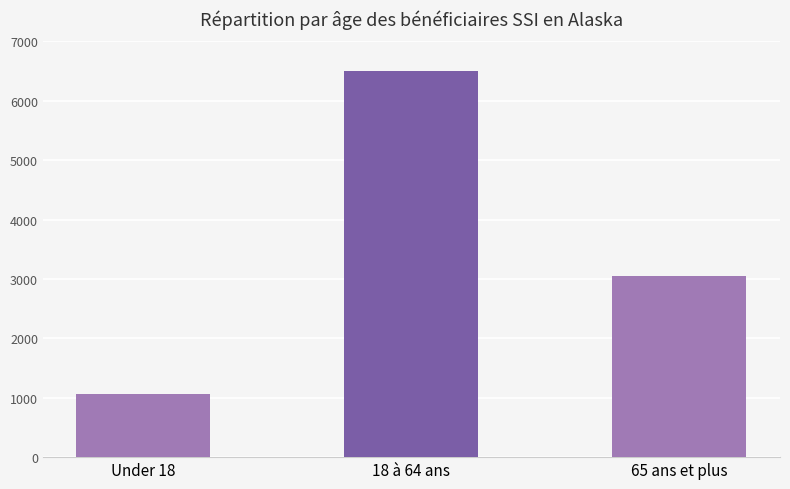

Reading left to right, what are all the values shown in this chart?

1061	6498	3048